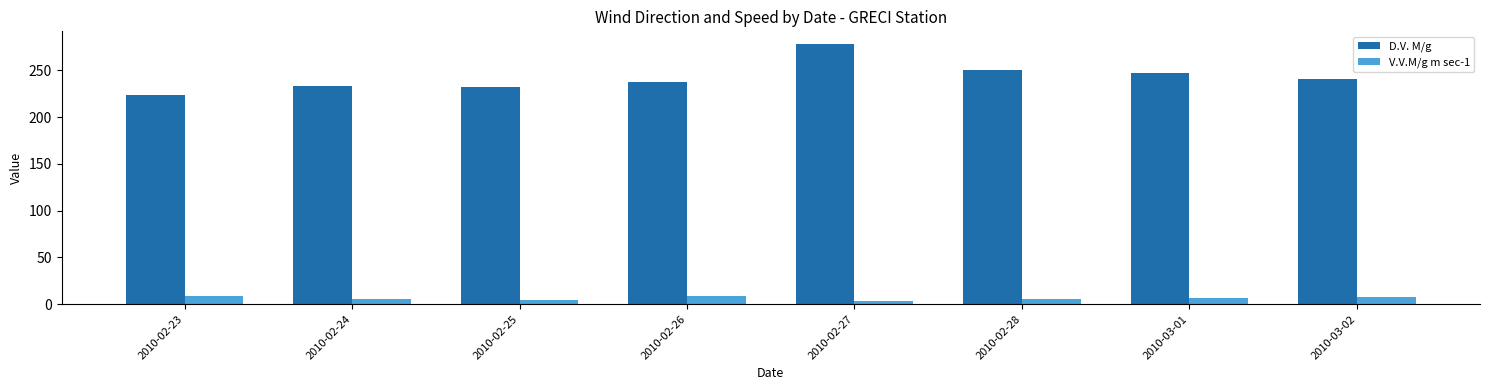

Which series changed the most between 2010-02-26 and 2010-02-27?

D.V. M/g